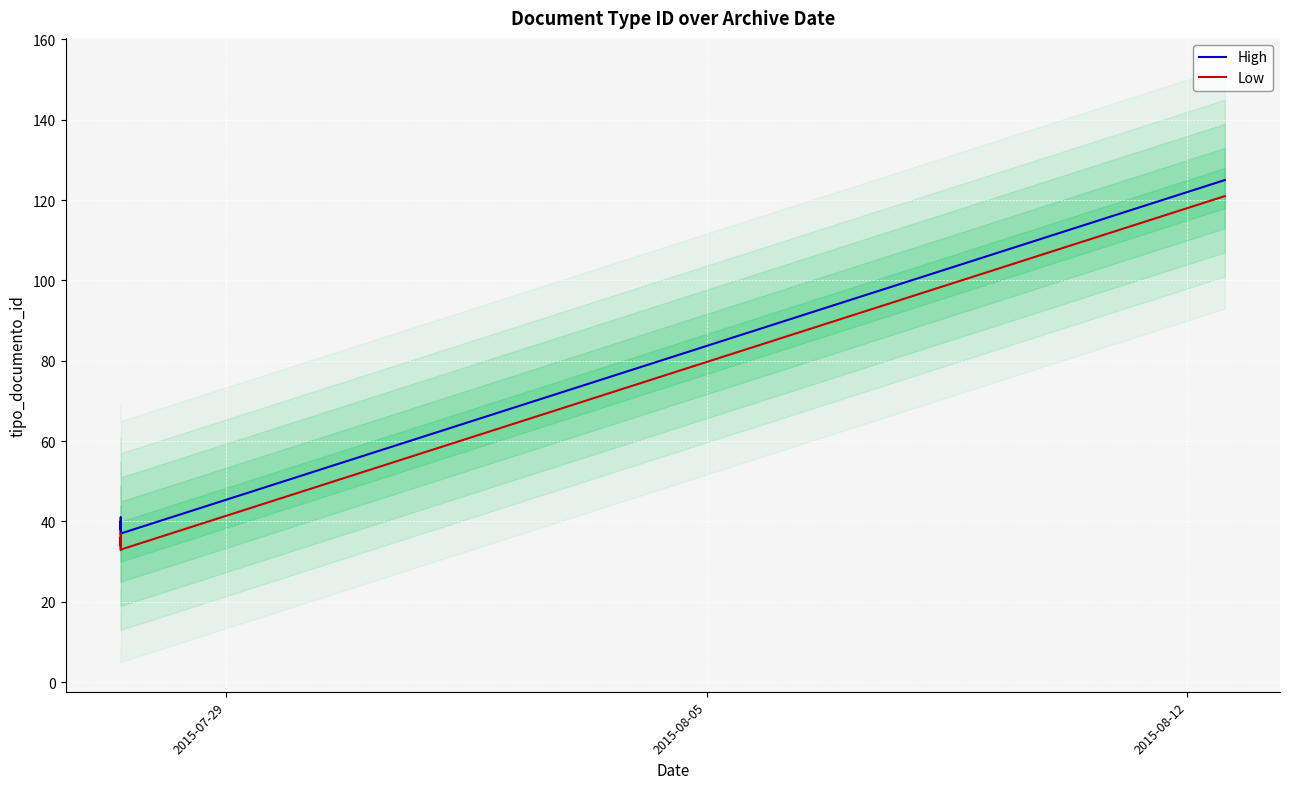

True or false: High and Low cross at least once.

False